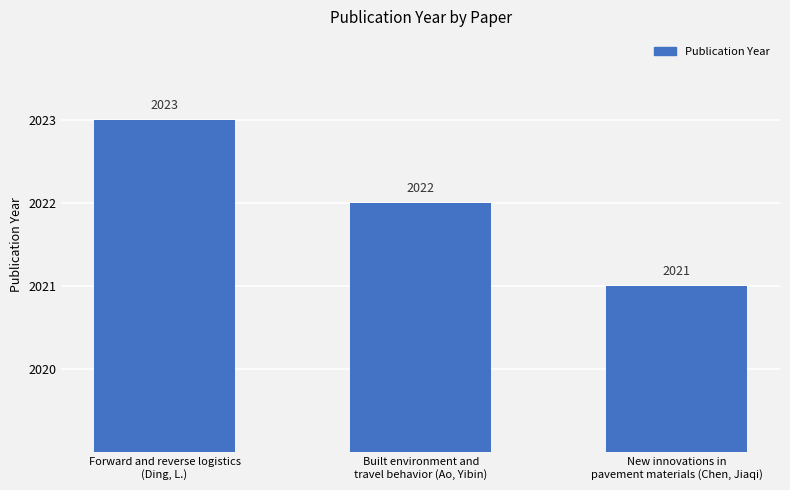

What is the approximate value at Built environment and
travel behavior (Ao, Yibin)?

2022